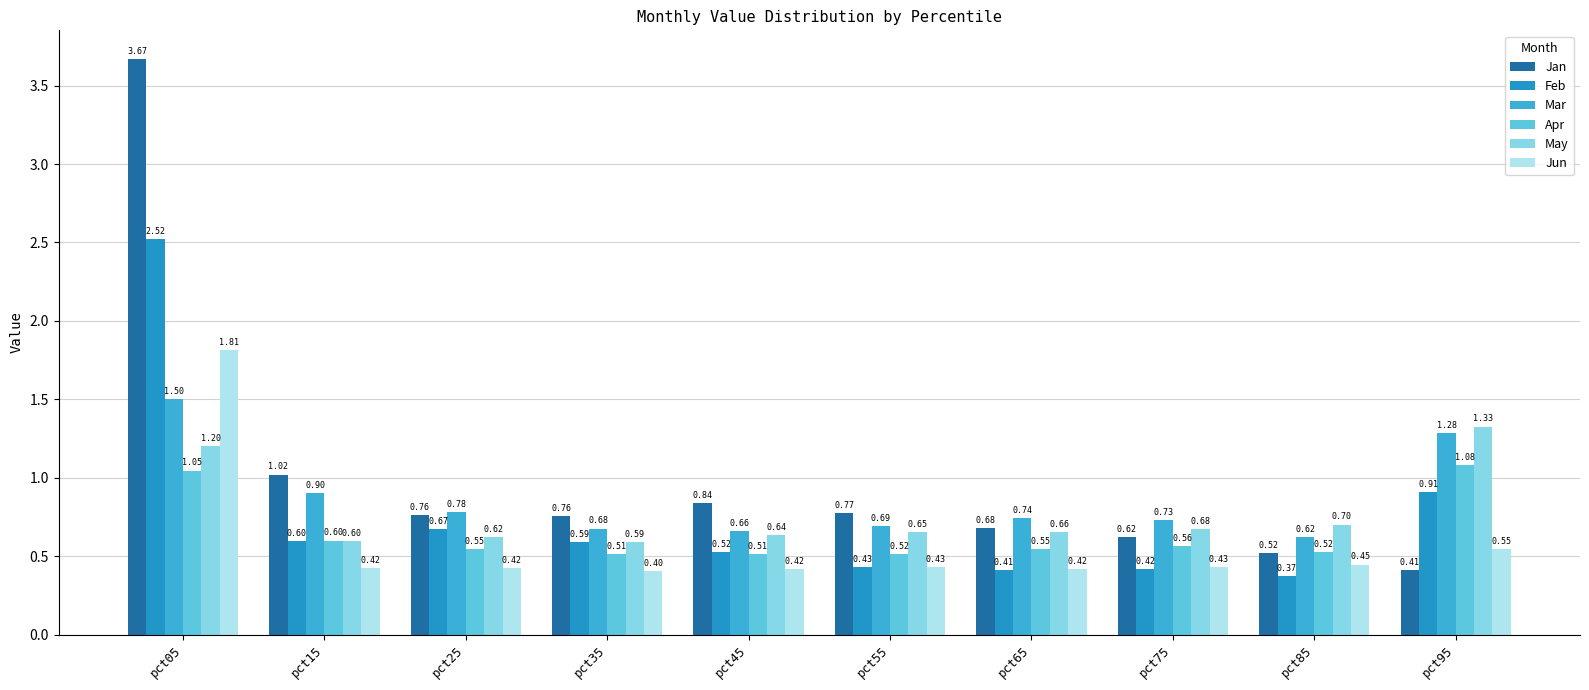

The Jun series shows 0.4 at pct75. True or false?

True